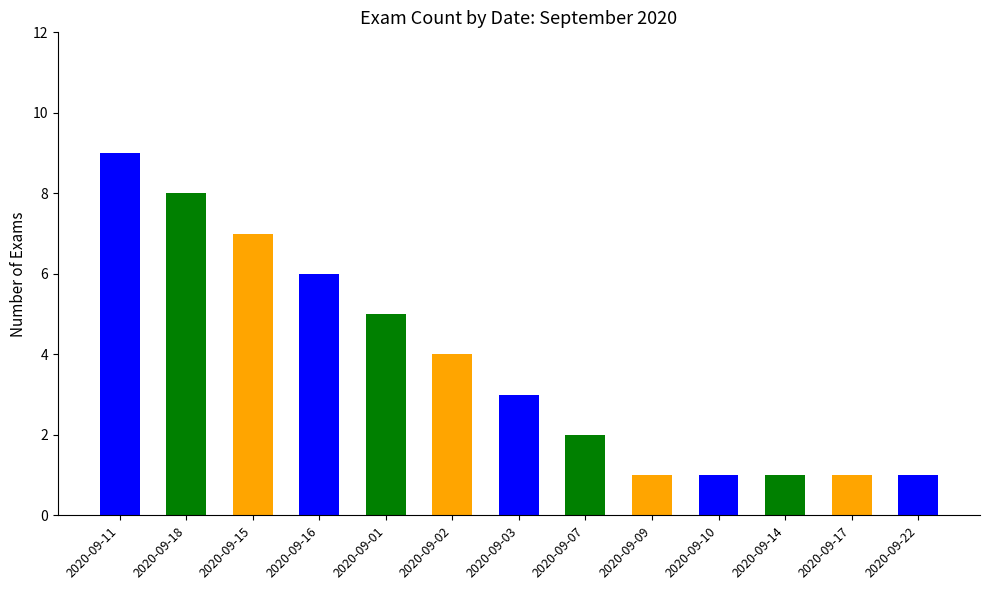

The chart shows a value of 2 at 2020-09-17. True or false?

False